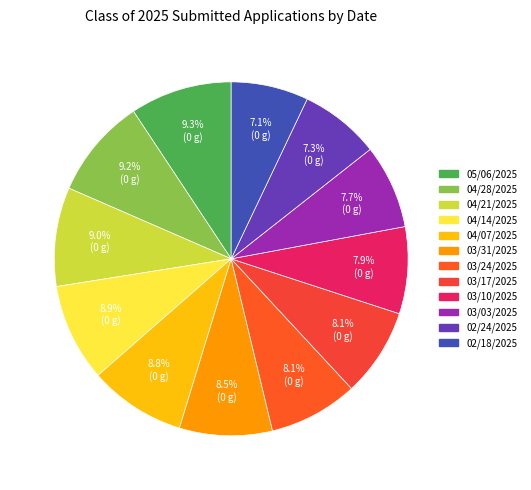

What portion of the pie excludes 03/10/2025?

92.1%